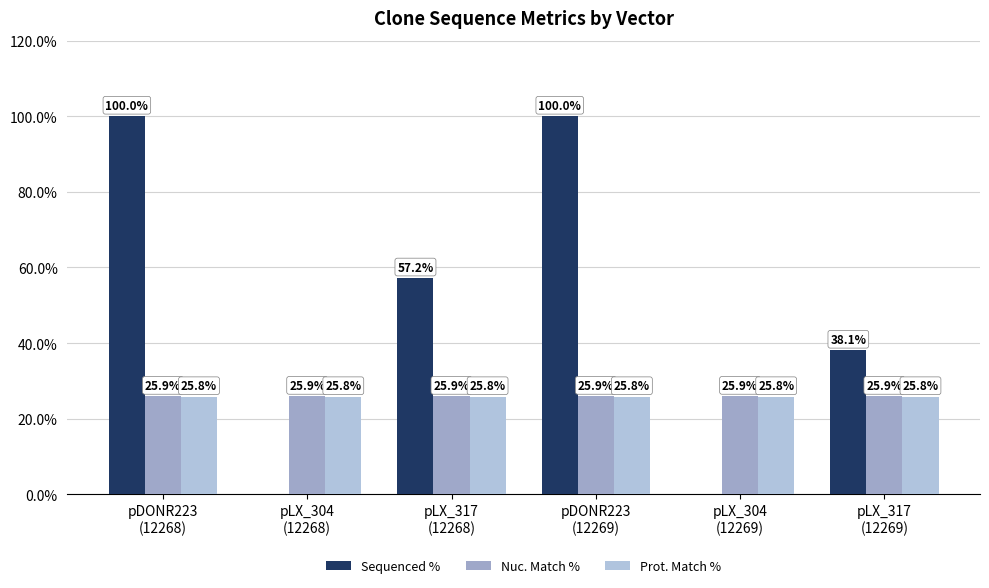

Are the bars grouped side by side (vs. stacked)?

Yes